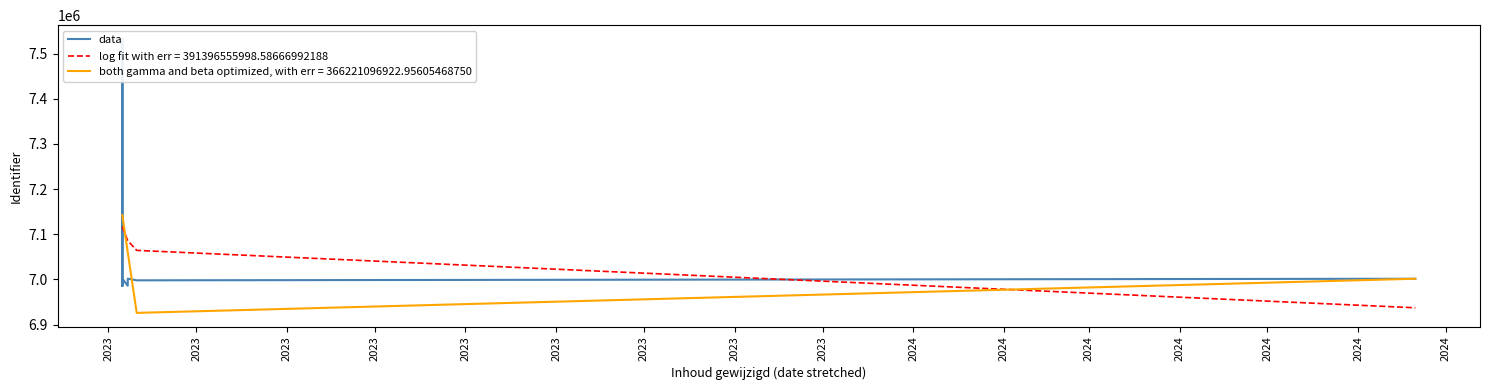

How many points are higher than both their immediate neighbors (excluding endpoints)?

3